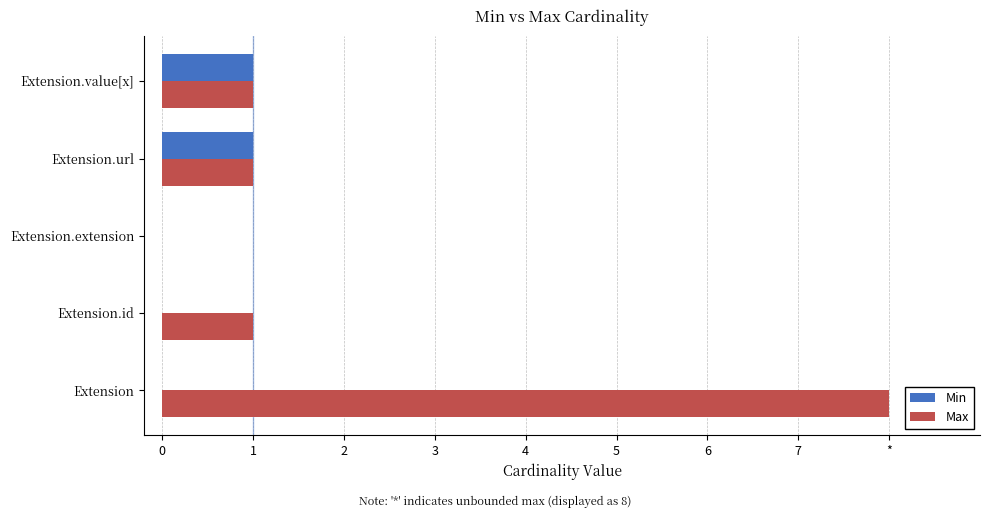

What are all the series names shown in the legend?

Min, Max